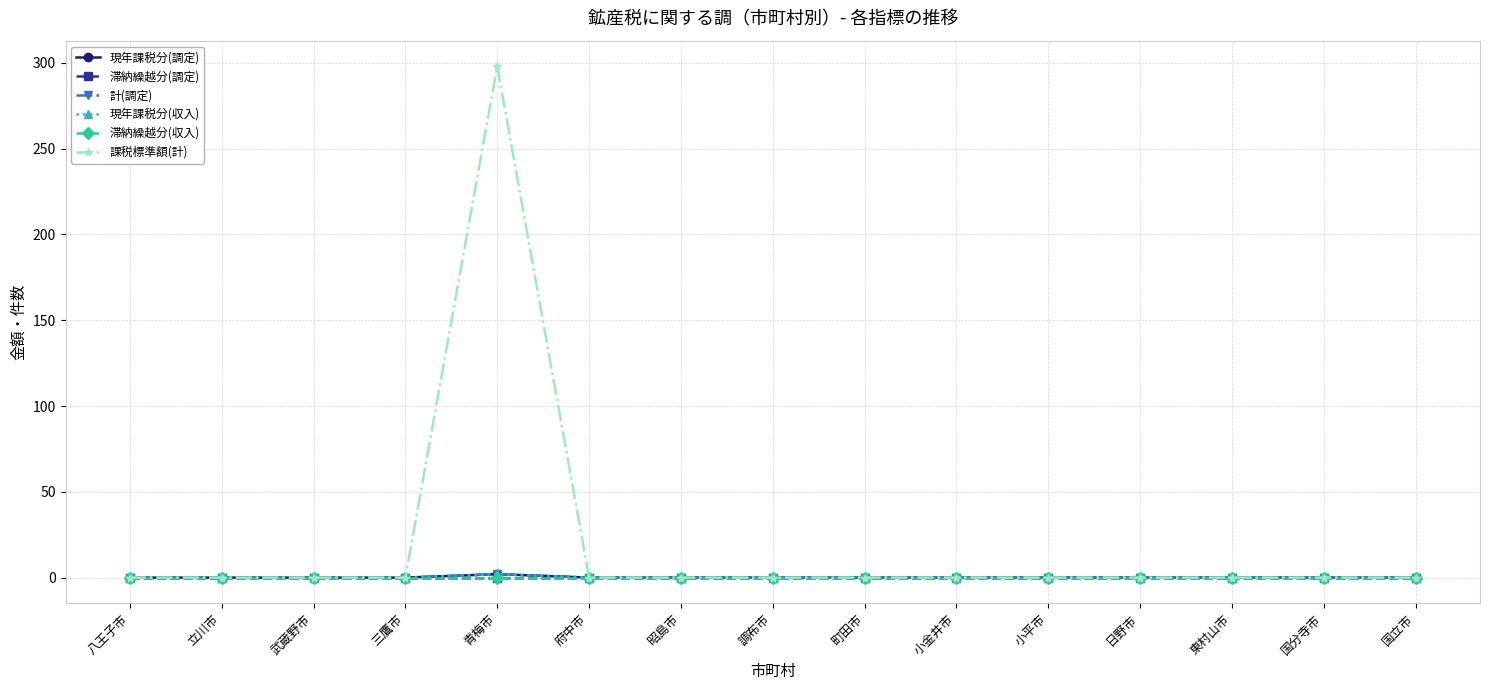

Is this an area chart (filled region under the line)?

No